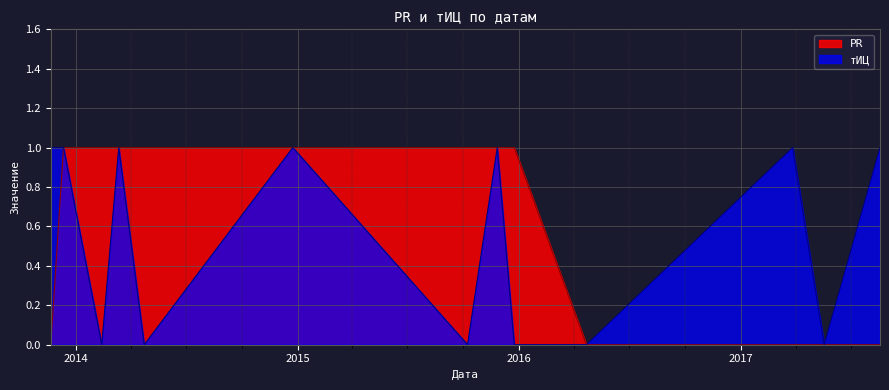

Count the number of data series in this chart.

2